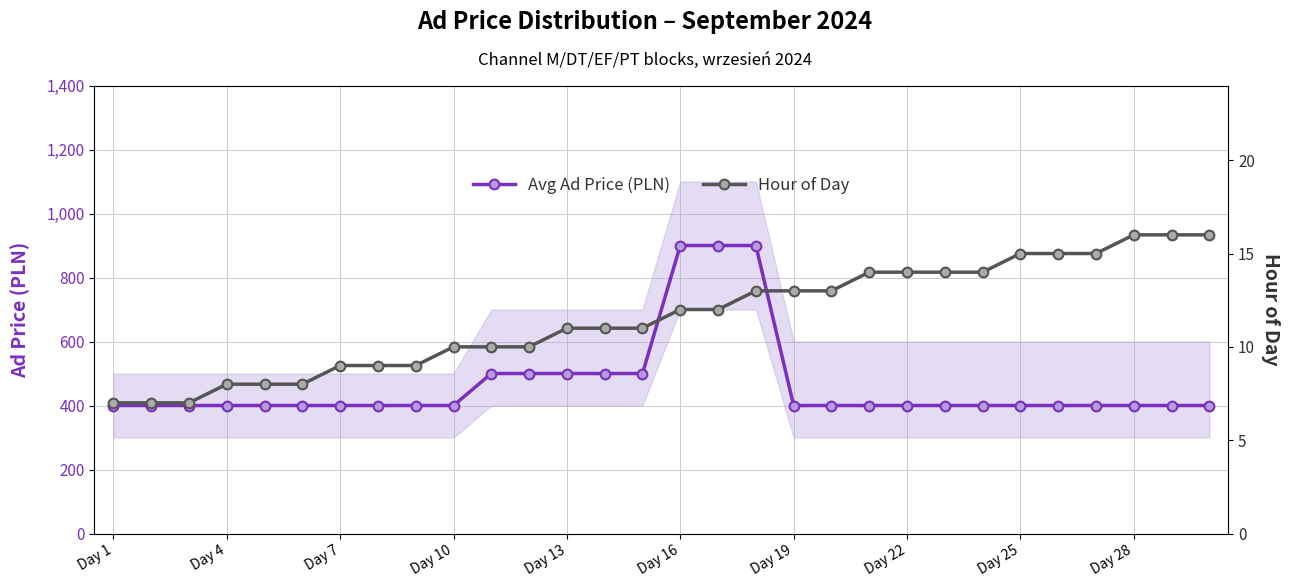

True or false: Avg Ad Price (PLN) and Hour of Day intersect in this chart.

False